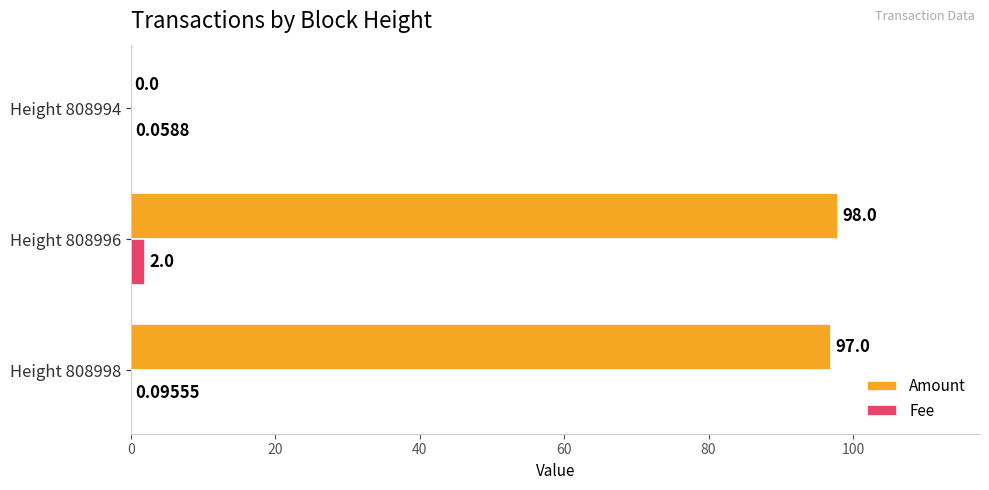

Which series has the largest total across all categories?

Amount